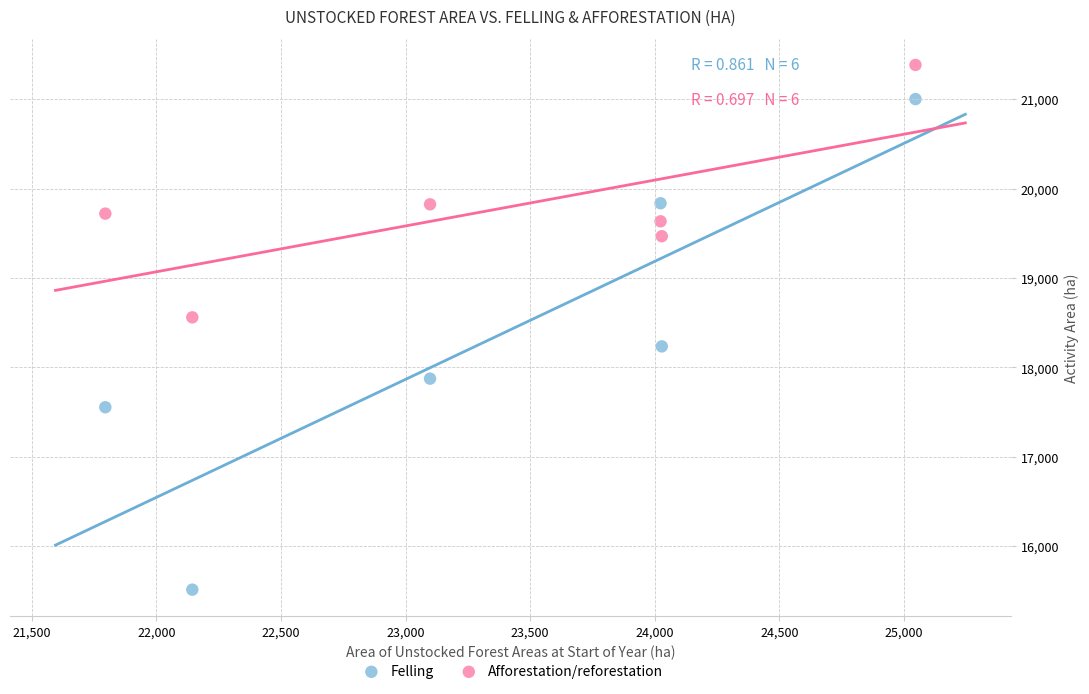

Across all data points, what is the average Y value?

19049